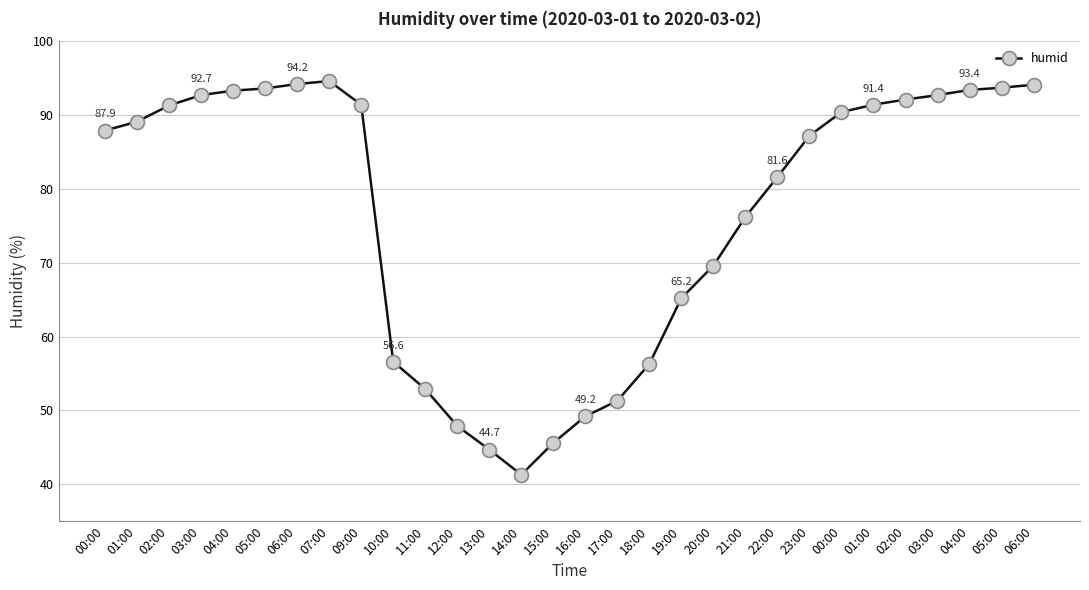

How many lines are shown in the chart?

1